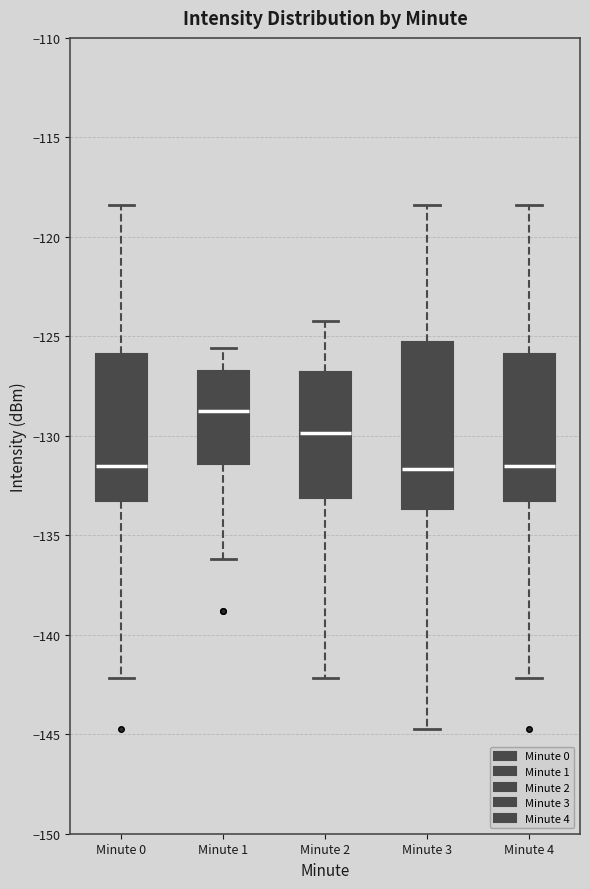

Reading left to right, read every box against the y-axis: the position of its median line, the range the box covers, and the ends of its whiskers. The values are not printed on the chart, so give them approximately, as read against the axis.

Minute 0: median -131.5, box -133.5 to -126.0, whiskers -142.0 to -118.5
Minute 1: median -129.0, box -131.5 to -126.5, whiskers -136.0 to -125.5
Minute 2: median -130.0, box -133.0 to -127.0, whiskers -142.0 to -124.0
Minute 3: median -131.5, box -133.5 to -125.5, whiskers -144.5 to -118.5
Minute 4: median -131.5, box -133.5 to -126.0, whiskers -142.0 to -118.5